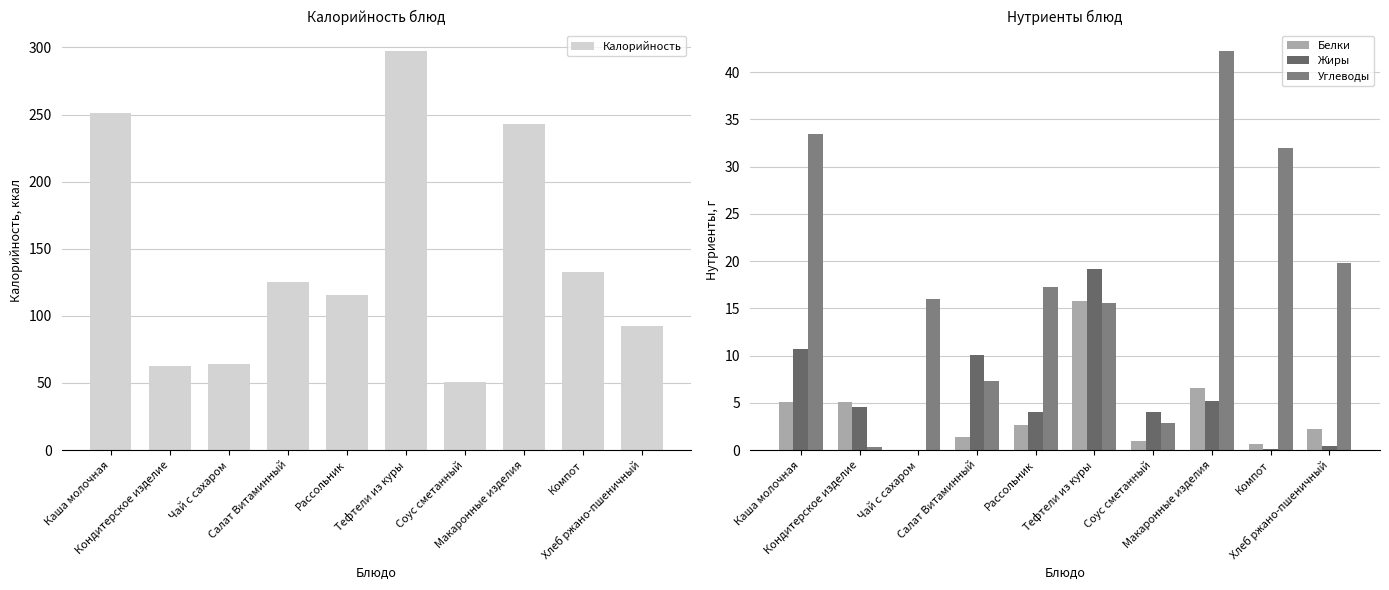

Reading left to right, list all the values displayed in this chart.

Калорийность: 251.0	63.0	63.8	125.1	115.6	297.7	50.4	243.0	132.8	92.8
Белки: 5.1	5.1	0.0	1.4	2.6	15.8	1.0	6.6	0.7	2.2
Жиры: 10.7	4.6	0.0	10.0	4.0	19.1	4.0	5.2	0.1	0.4
Углеводы: 33.4	0.3	16.0	7.3	17.3	15.6	2.9	42.3	32.0	19.8